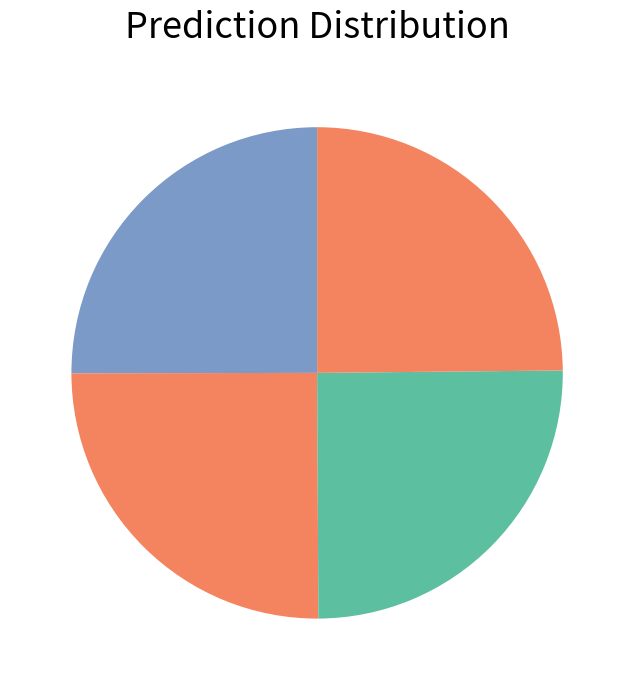

Is there any slice that represents more than half of the pie?

No